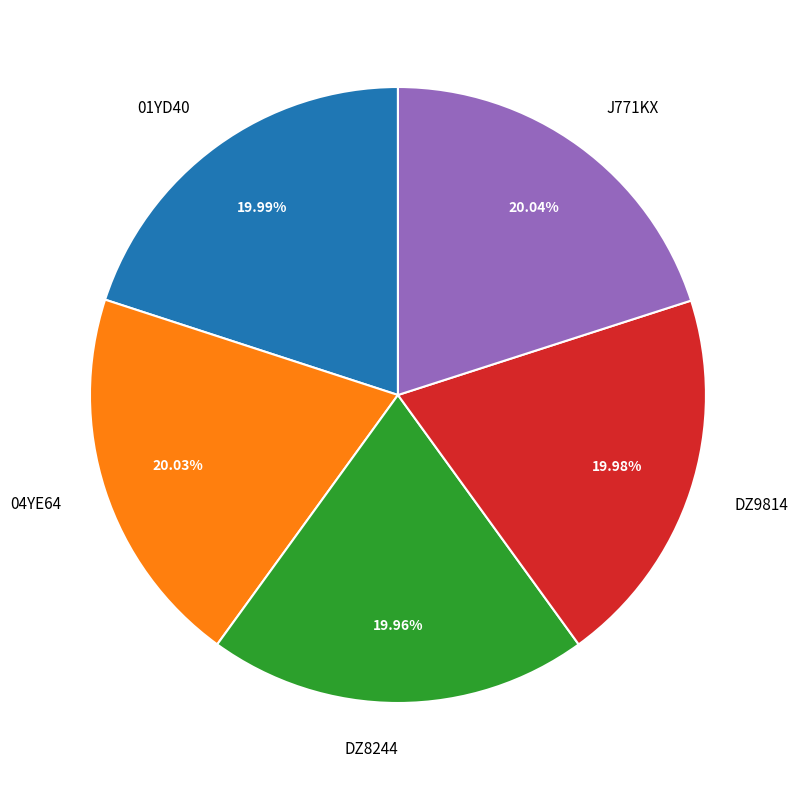

Approximately how many times larger is the value at DZ9814 compared to J771KX?

1.0